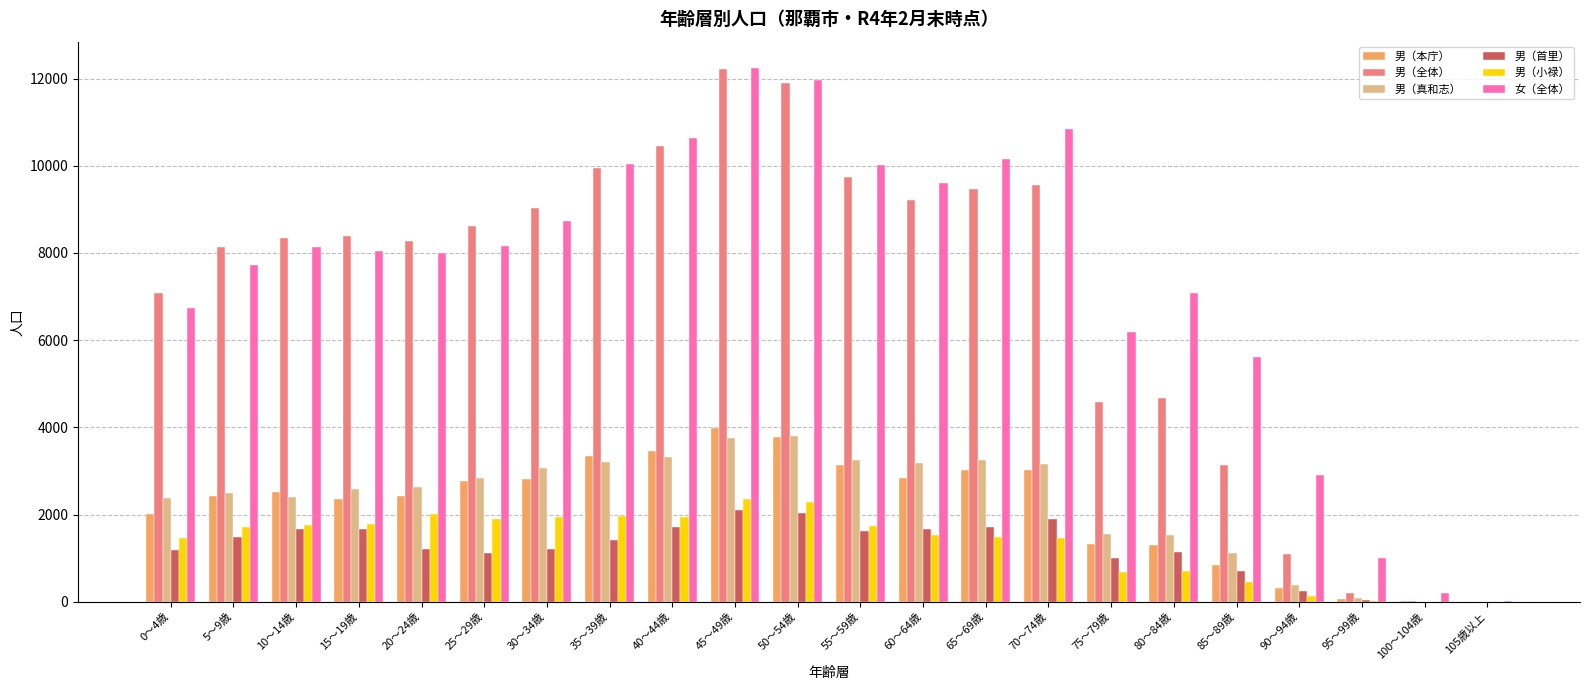

Between 40～44歳 and 60～64歳, which series saw the biggest shift?

男（全体）